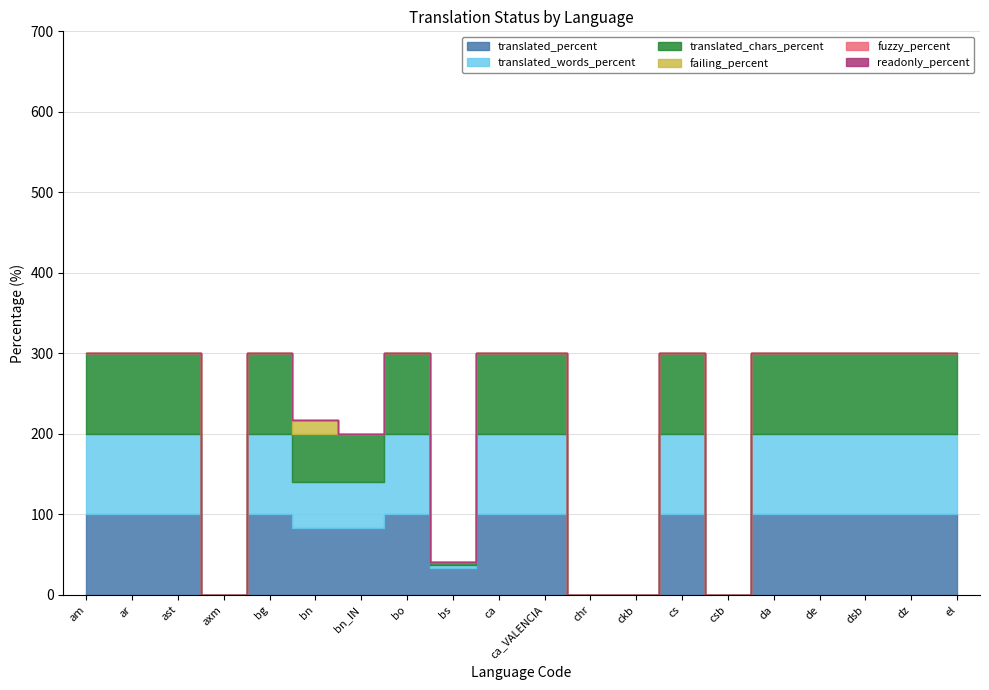

True or false: fuzzy_percent has more than 0 points higher than both neighbors.

False